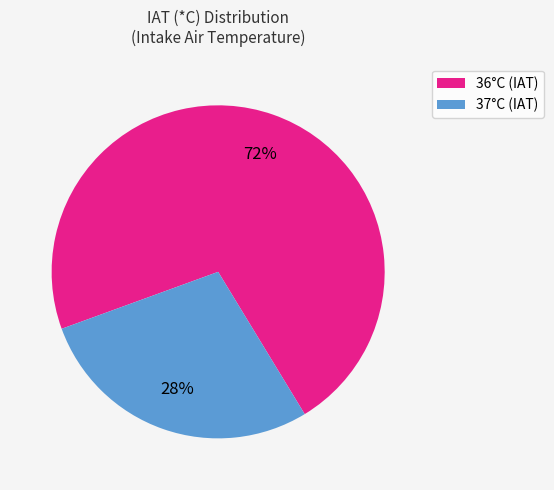

What is the ratio of the value at 37°C to the value at 36°C?

0.4